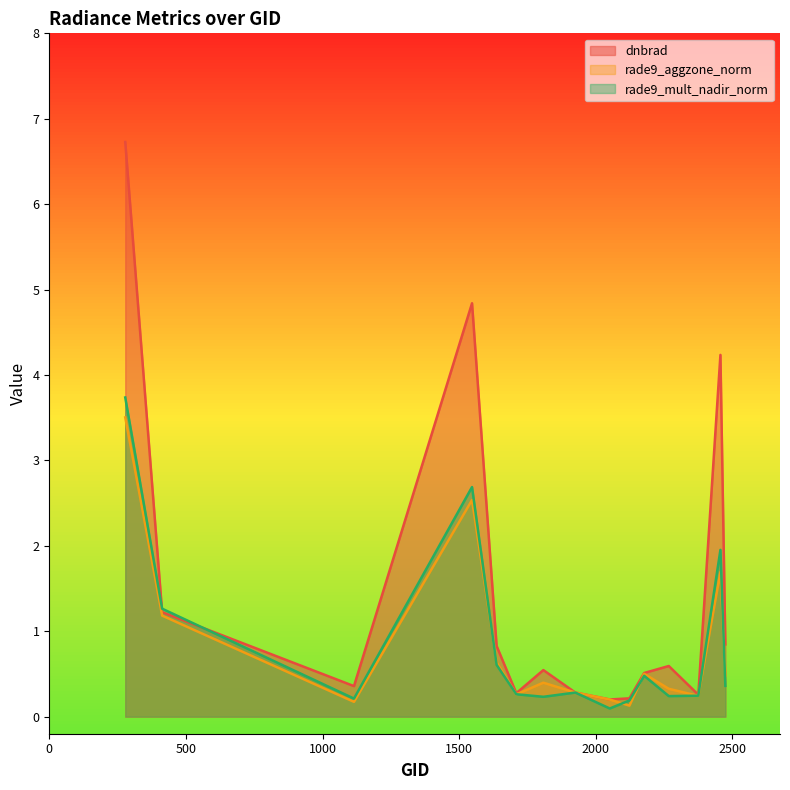

Which category has the highest value in the dnbrad series?

278